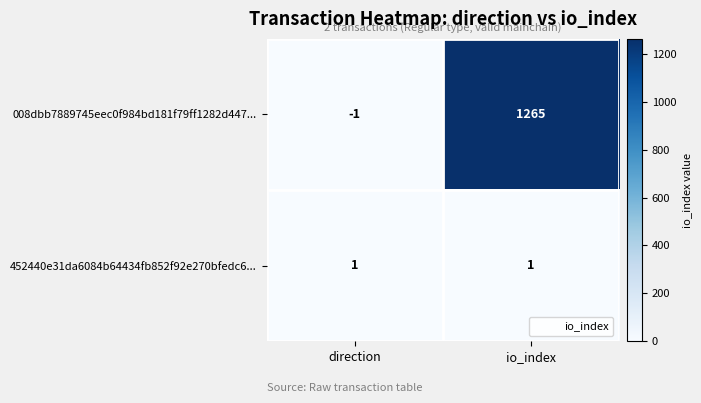

What is the maximum value shown in the chart?

1265